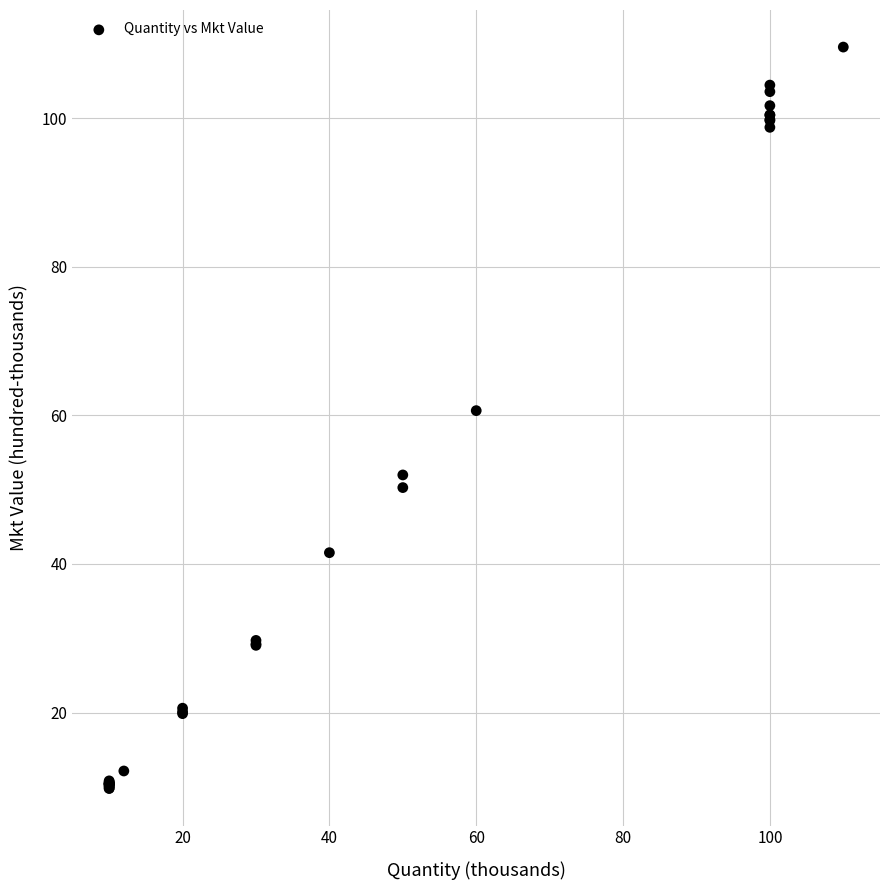

What Y value in the scatter plot is closest to 59?

60.6